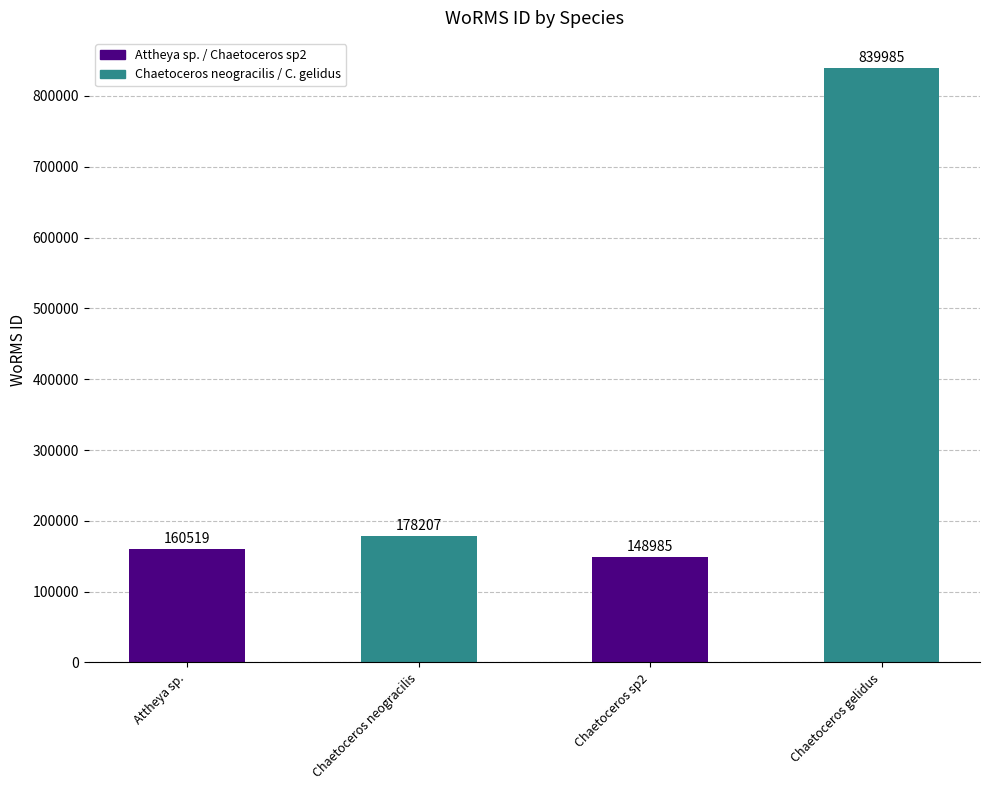

What is the label of the 4th bar from the left?

Chaetoceros gelidus